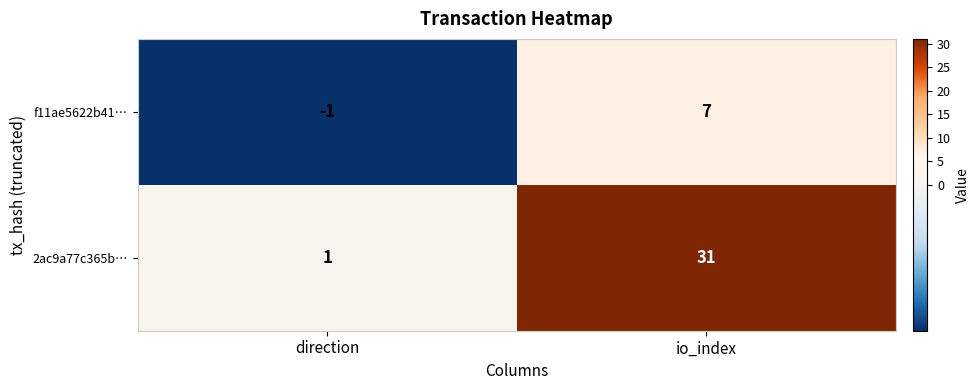

The 2ac9a77c365b… series shows 12 at io_index. True or false?

False